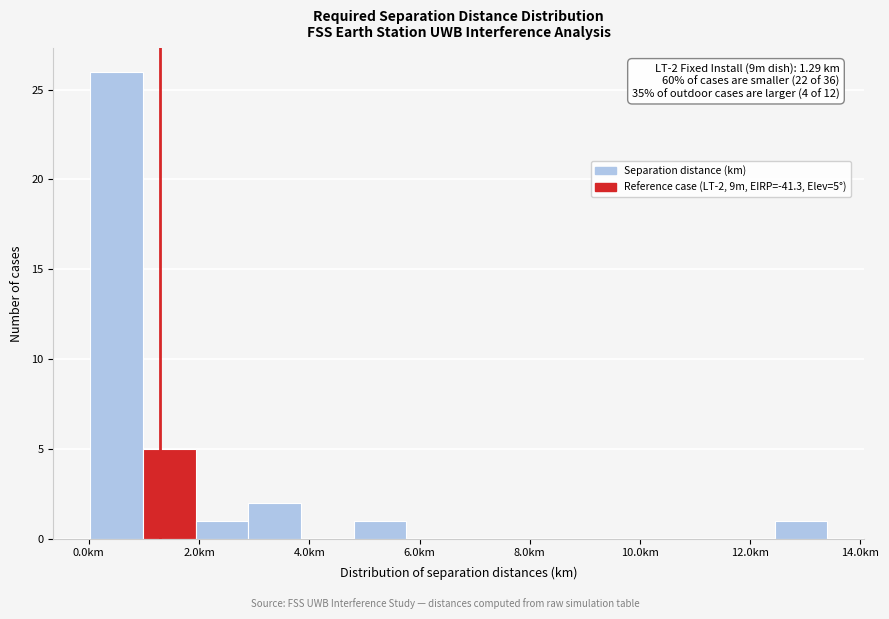

Over which range of the x-axis is the bar tallest?

0.0 to 1.0